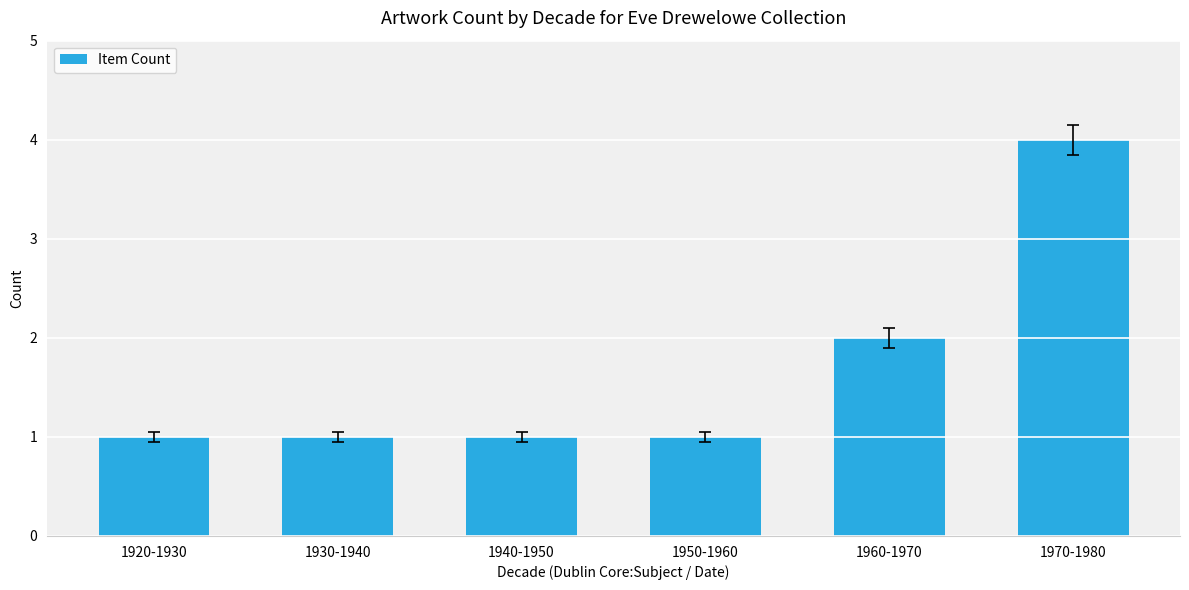

What is the change in value from 1930-1940 to 1960-1970?

+1